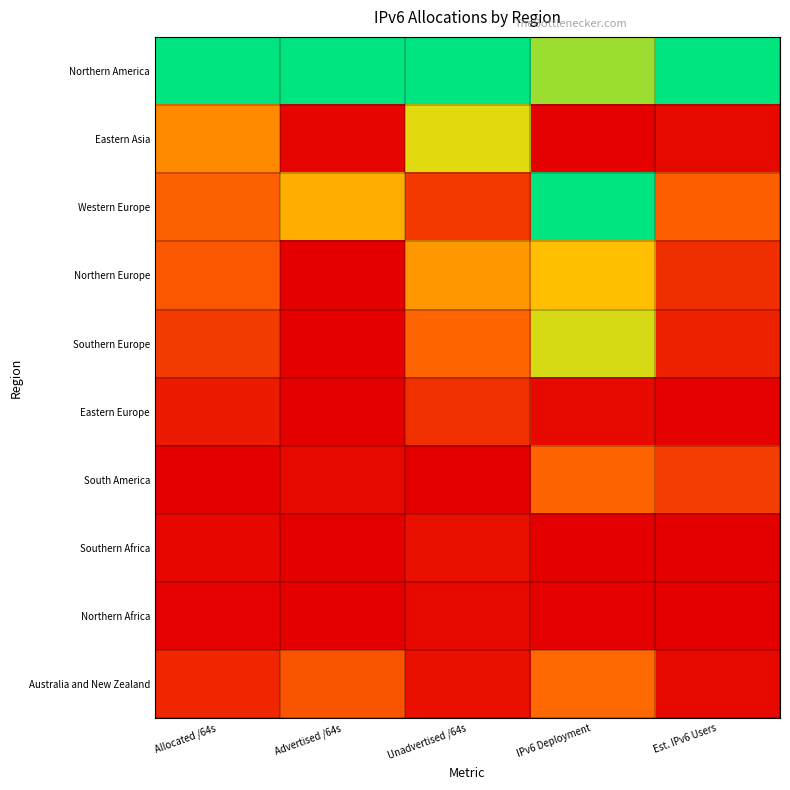

At which category does the chart reach its peak across all series?

Allocated /64s